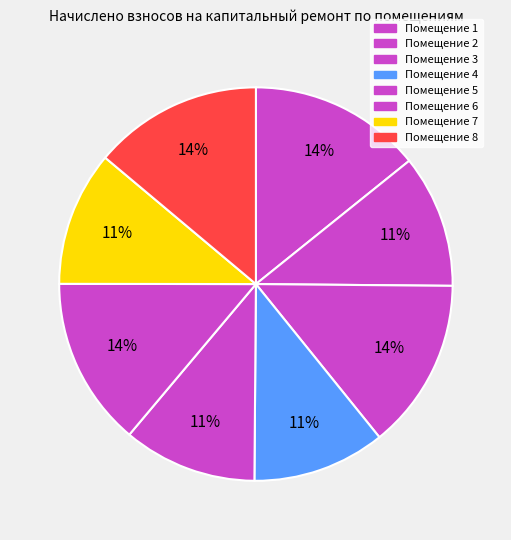

How many slices are in this pie chart?

8